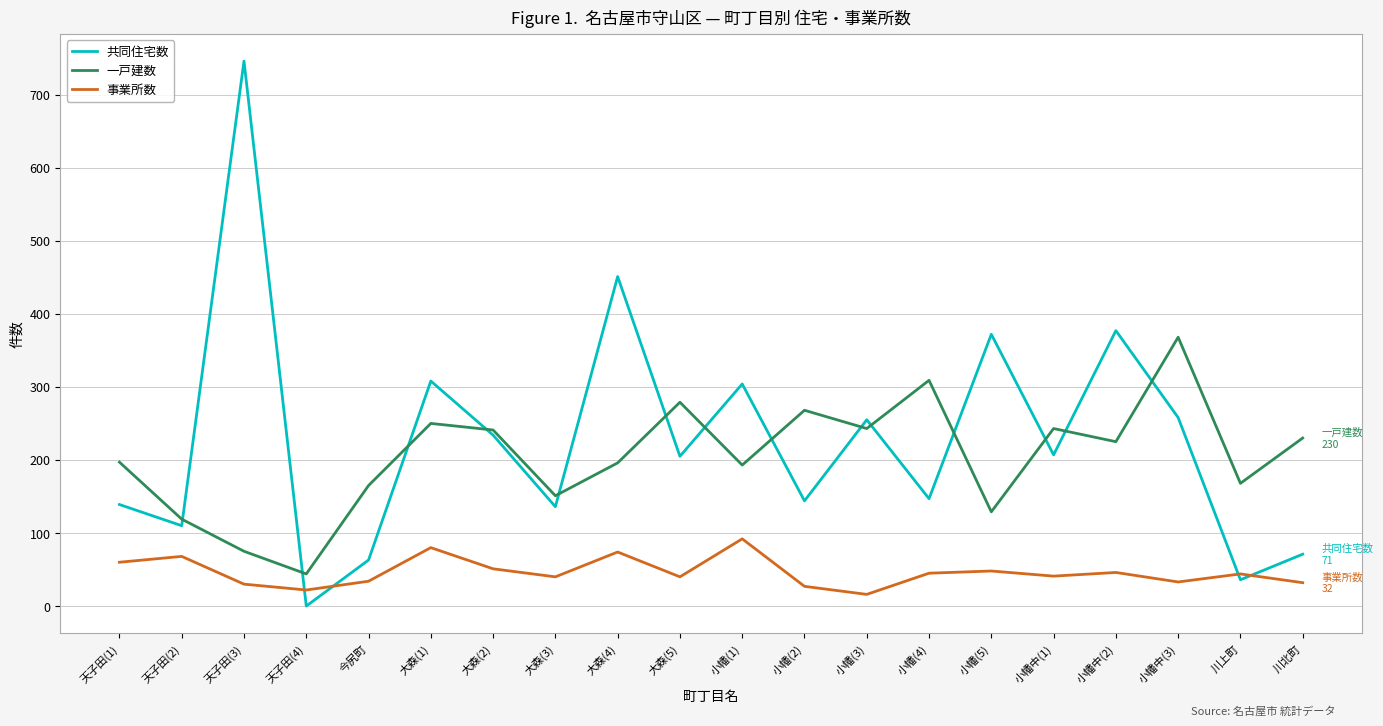

The value of 共同住宅数 at 小幡中(2) is 107. True or false?

False